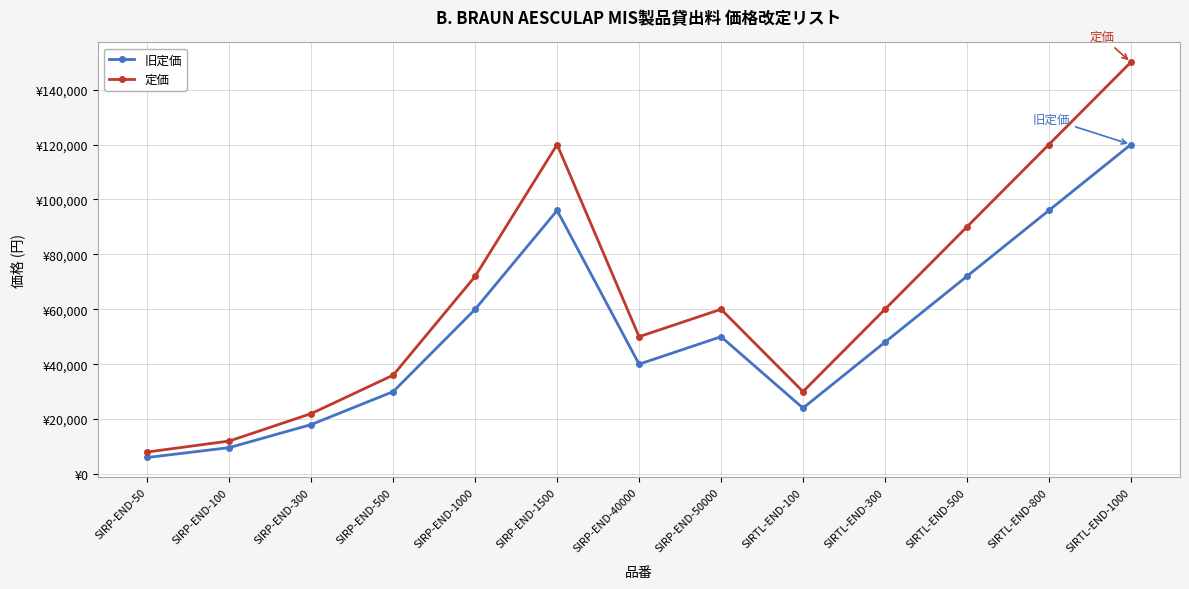

At how many categories does at least one series exceed 115599?

3